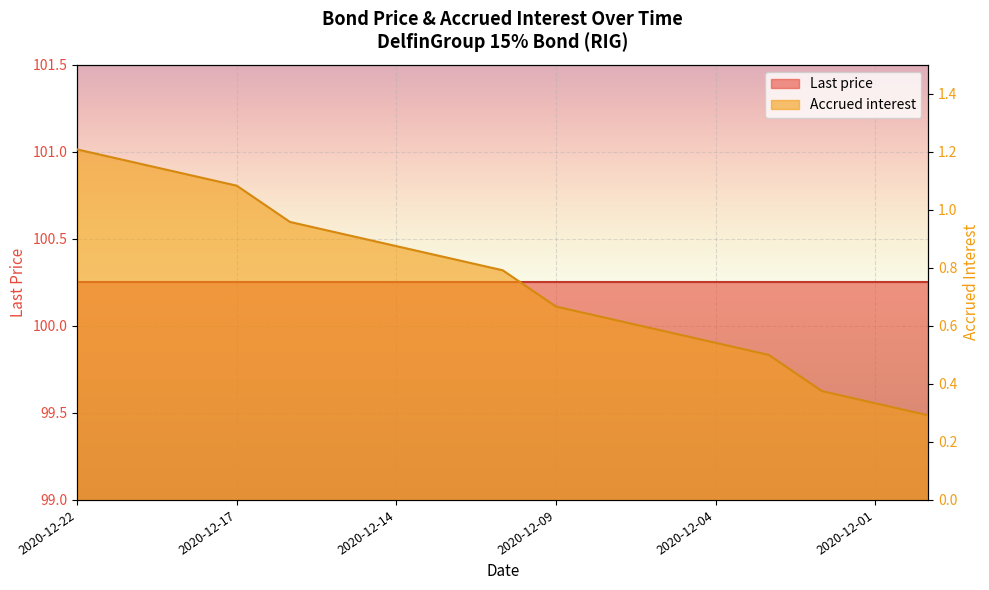

What is the label of the 6th point from the right?

2020-12-07